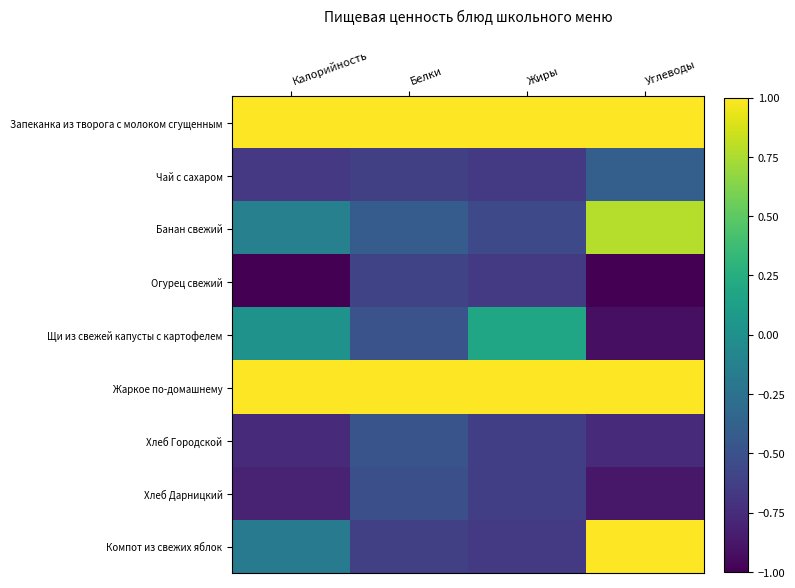

At Калорийность, list the series in order from smallest to largest.

Огурец свежий, Хлеб Дарницкий, Хлеб Городской, Чай с сахаром, Компот из свежих яблок, Банан свежий, Щи из свежей капусты с картофелем, Запеканка из творога с молоком сгущенным, Жаркое по-домашнему